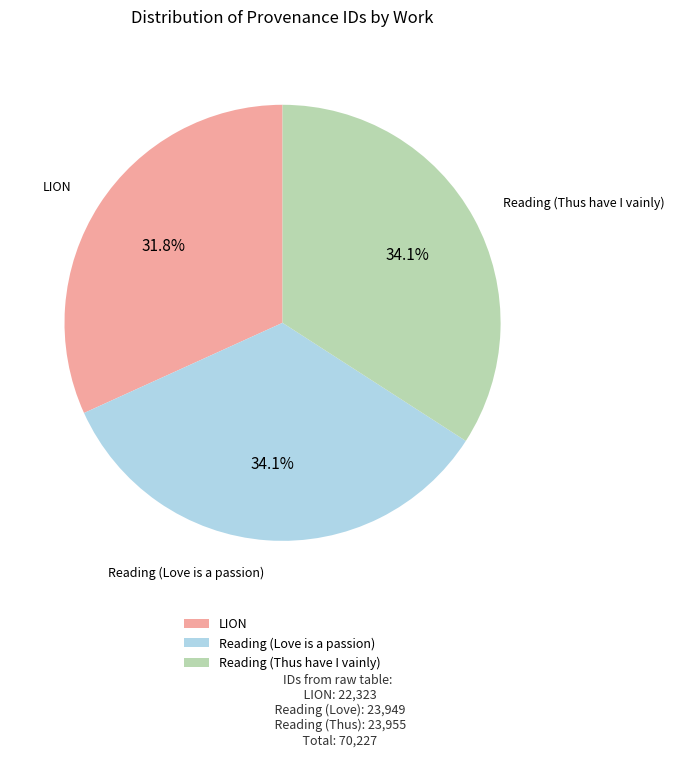

Count the number of slices in the pie.

3